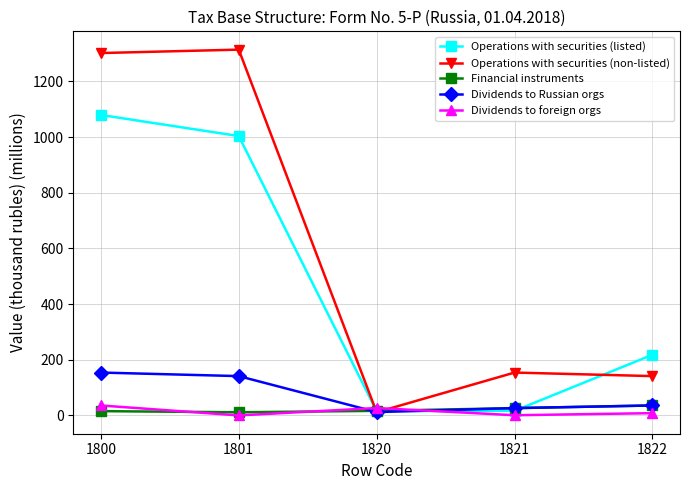

At which category does Operations with securities (non-listed) reach its first local peak?

1801